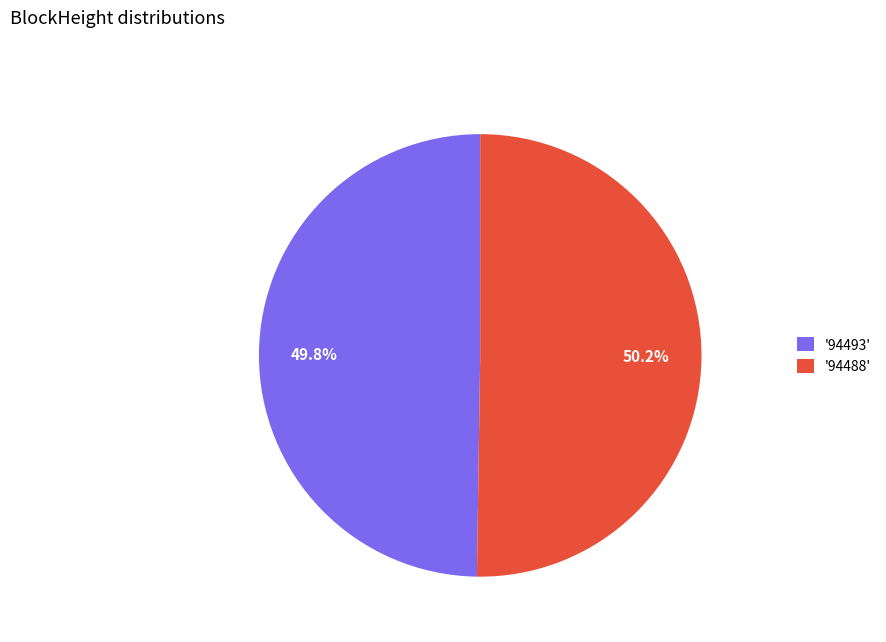

What percentage do '94488' and '94493' together represent?

100.0%